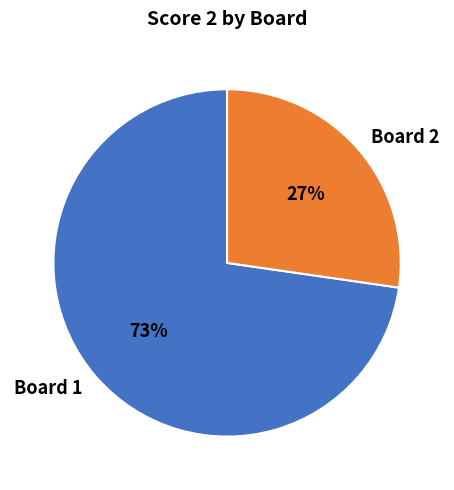

What is the ratio of the value at Board 2 to the value at Board 1?

0.4